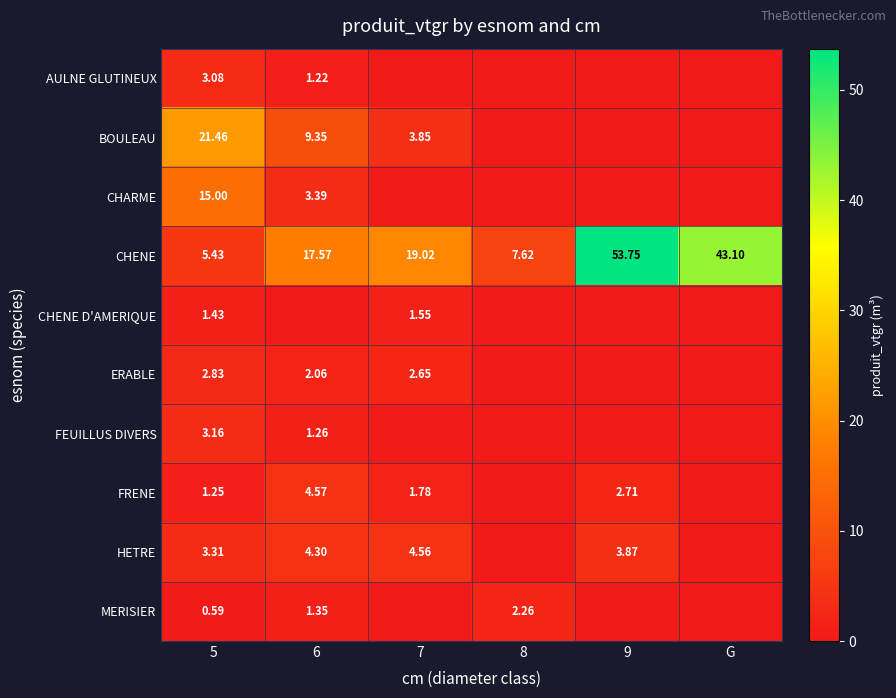

At 5, list the series in order from largest to smallest.

BOULEAU, CHARME, CHENE, HETRE, FEUILLUS DIVERS, AULNE GLUTINEUX, ERABLE, CHENE D'AMERIQUE, FRENE, MERISIER